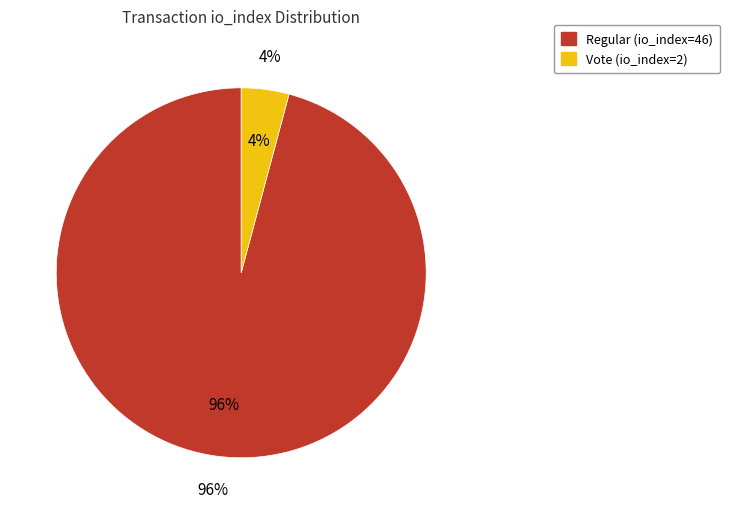

How many slices are in this pie chart?

2